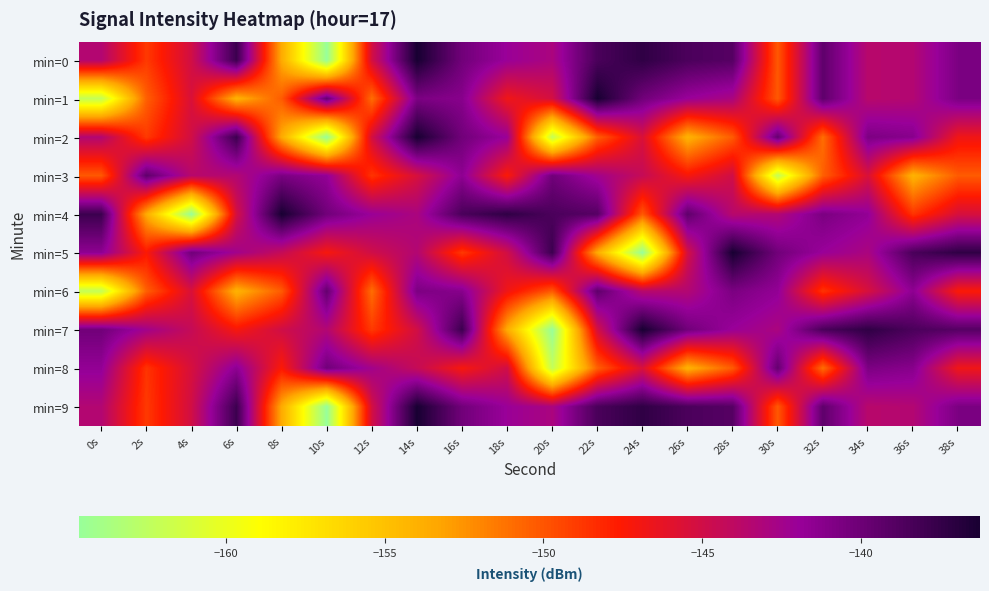

Which series has the largest total across all categories?

min=4